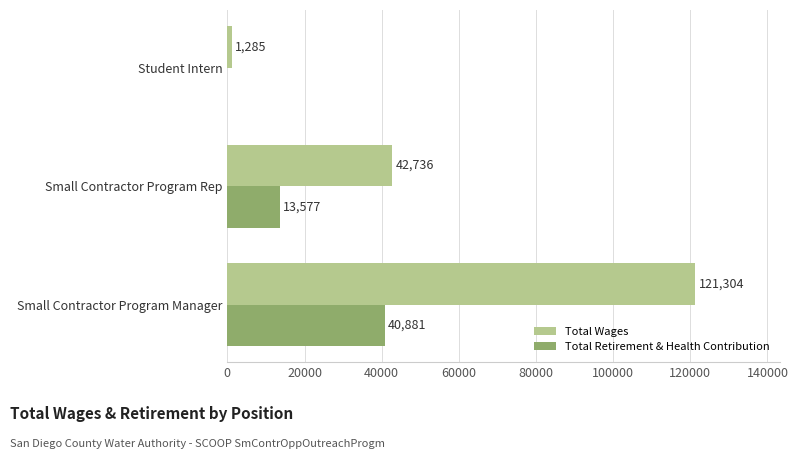

Which series has the largest total across all categories?

Total Wages